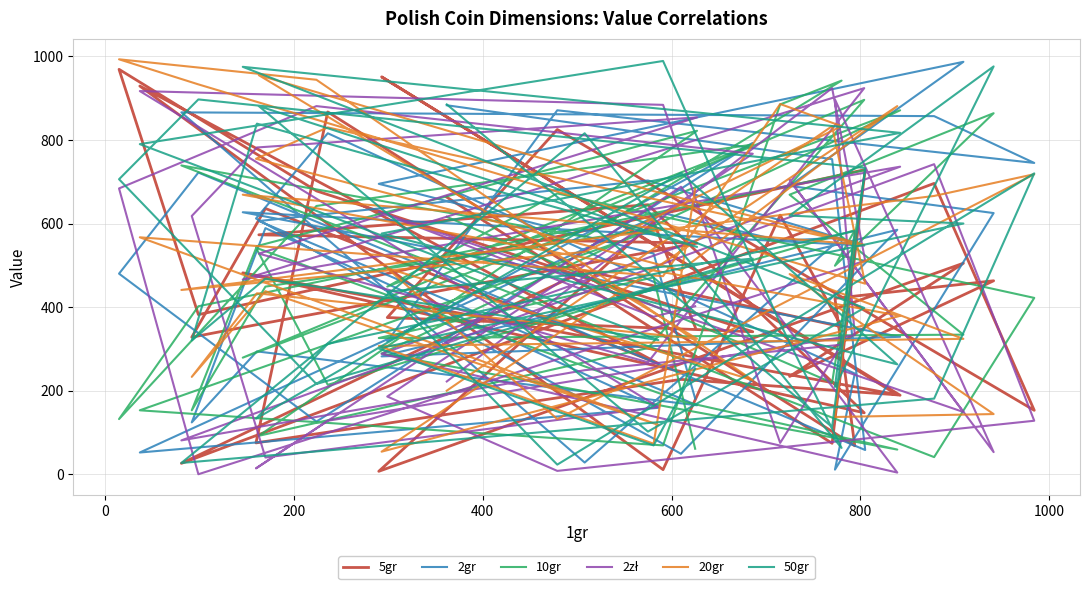

Which series has the largest total across all categories?

20gr